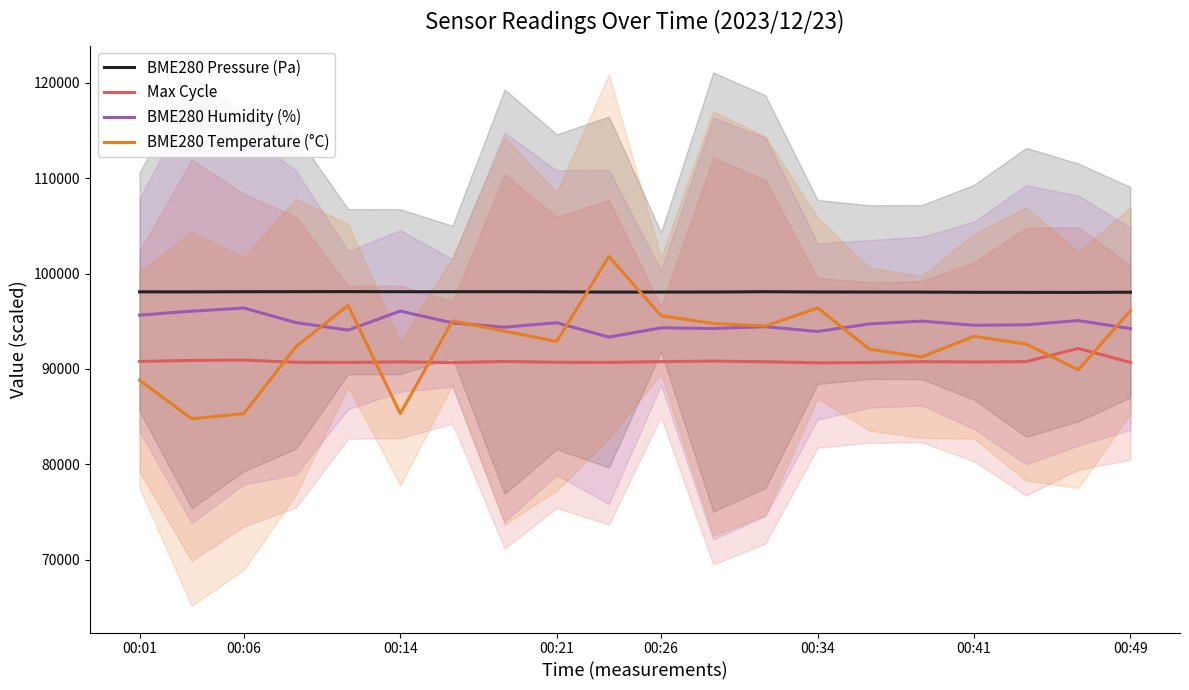

True or false: BME280 Pressure (Pa) and BME280 Humidity (%) intersect in this chart.

False